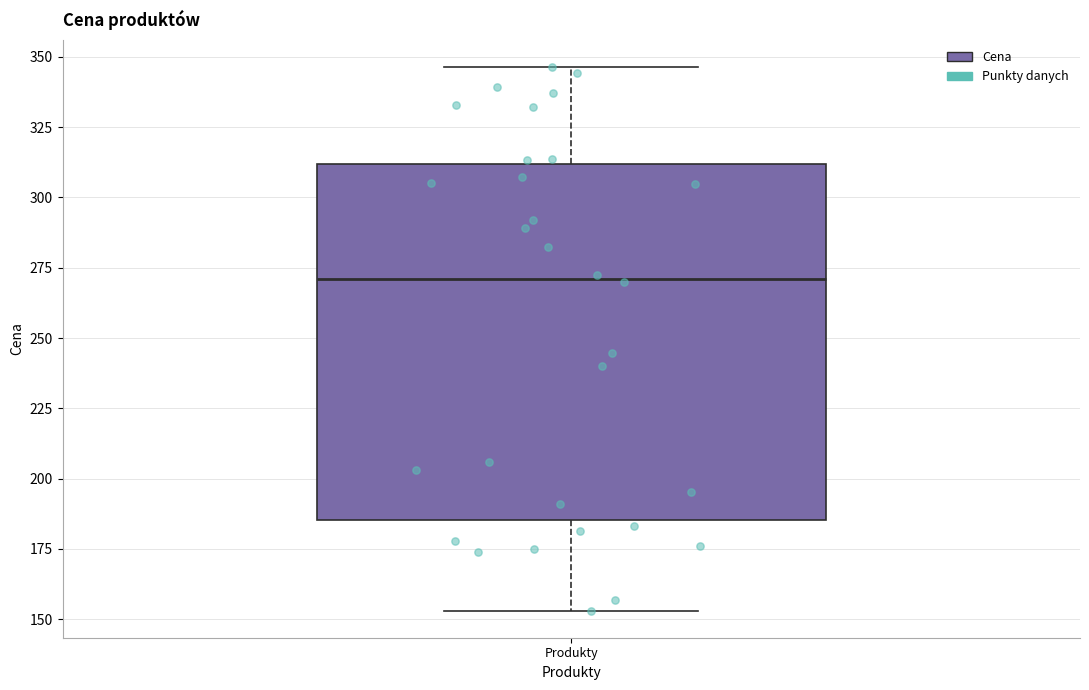

Where is the upper edge of the box for Produkty on the y-axis? The values are not printed on the chart, so give them approximately, as read against the axis.

310